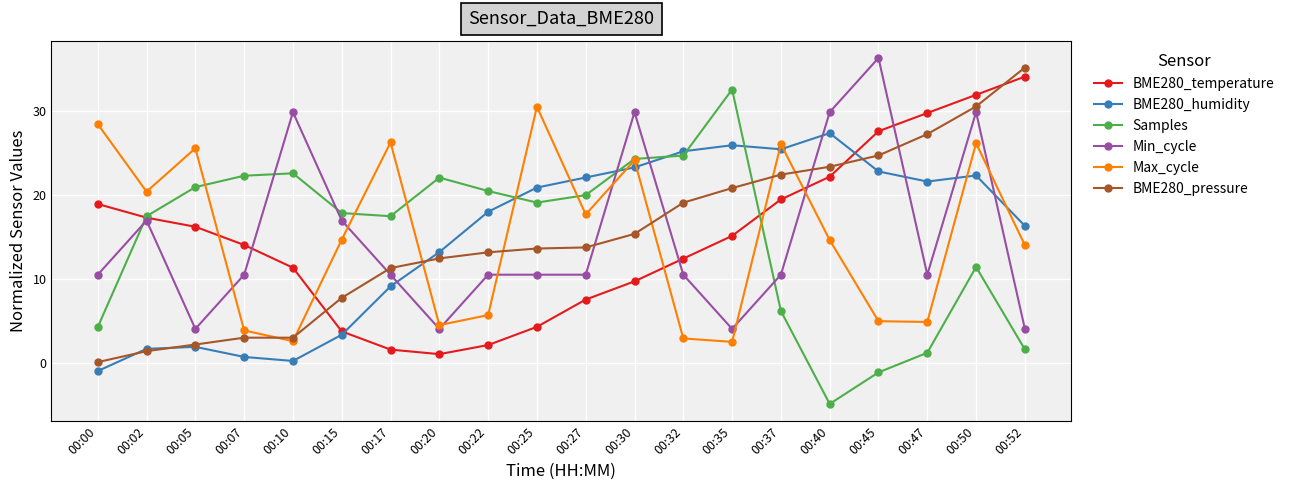

What is the difference between the highest and lowest values at 00:27?

14.5